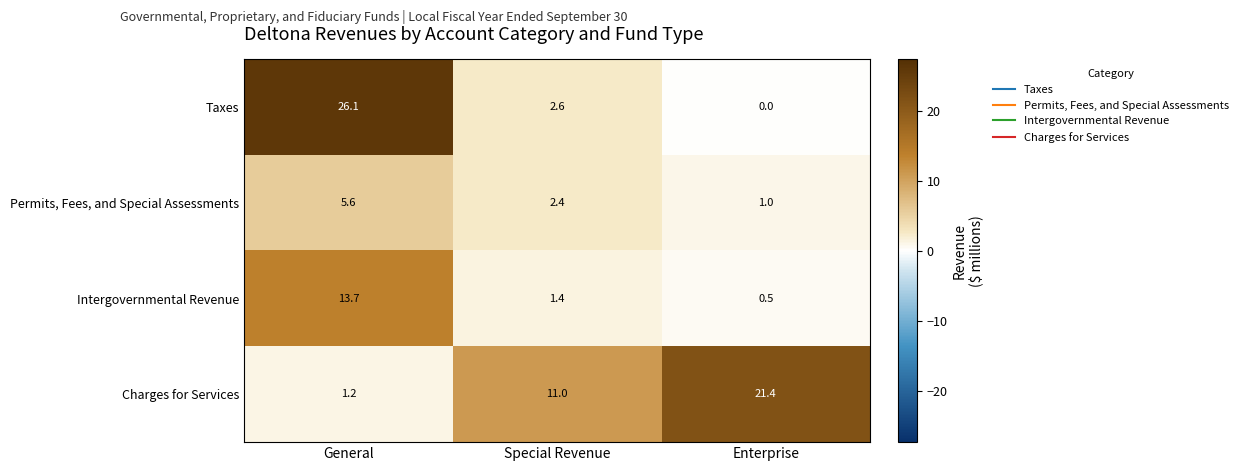

What is the approximate value of Permits, Fees, and Special Assessments at General?

5.6